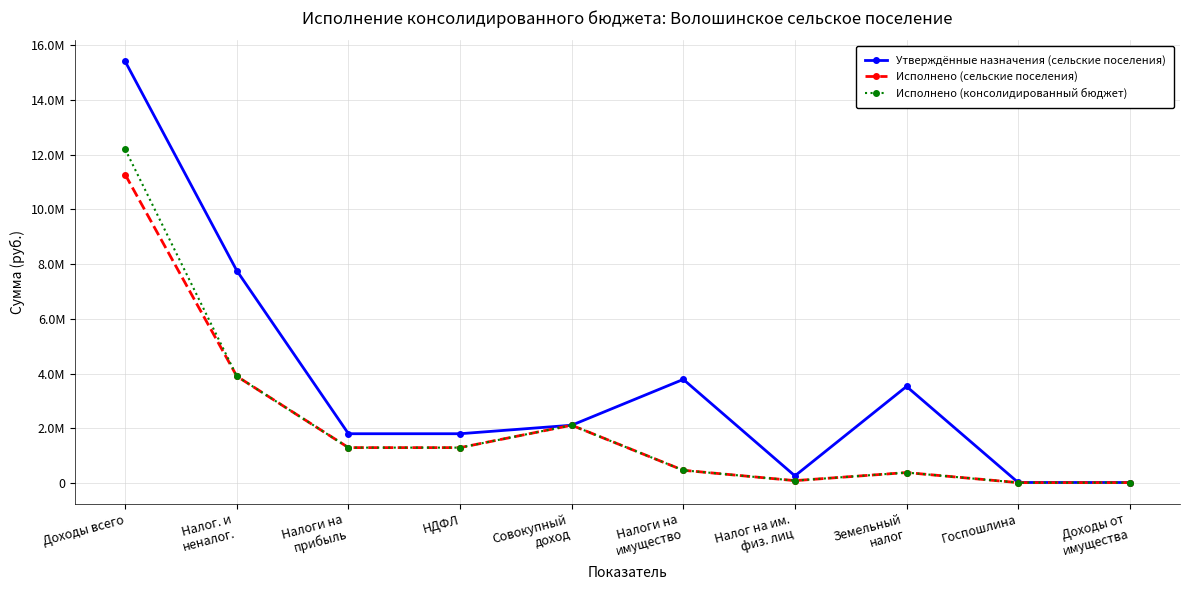

What are all the series names shown in the legend?

Утверждённые назначения (сельские поселения), Исполнено (сельские поселения), Исполнено (консолидированный бюджет)